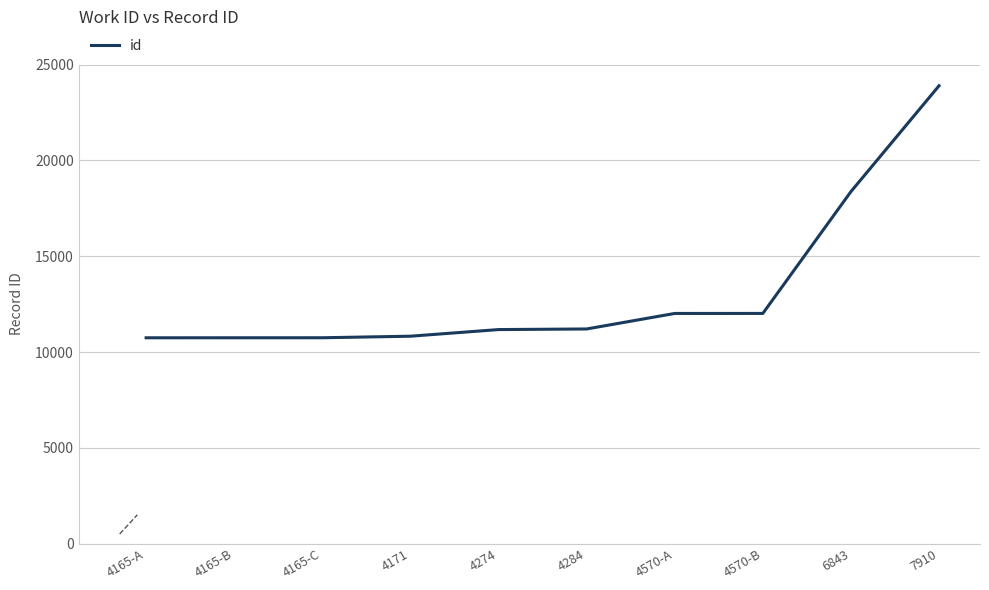

At which category does the chart reach its peak across all series?

7910